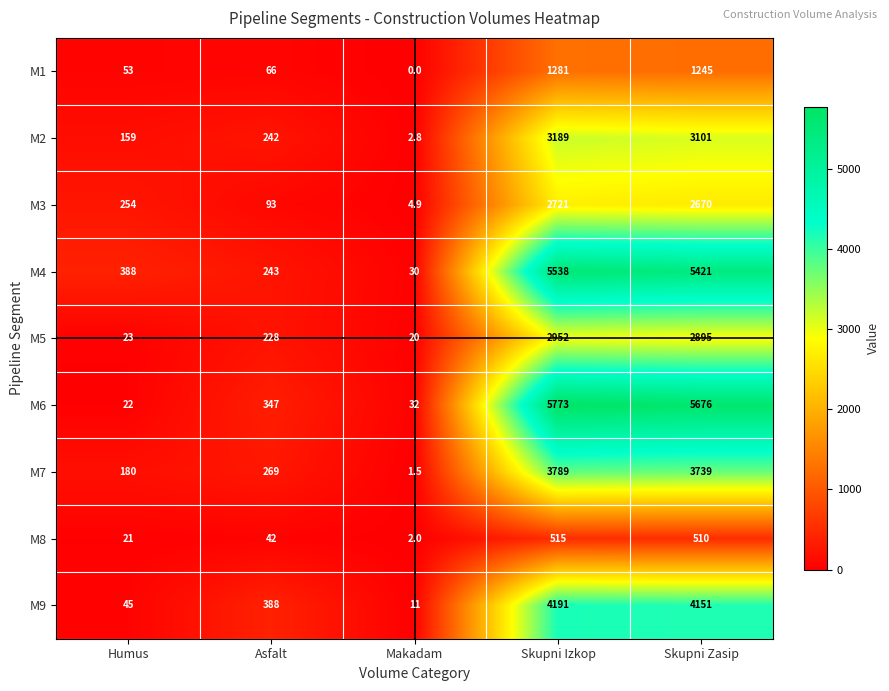

Which series has the largest range (max minus min)?

M6